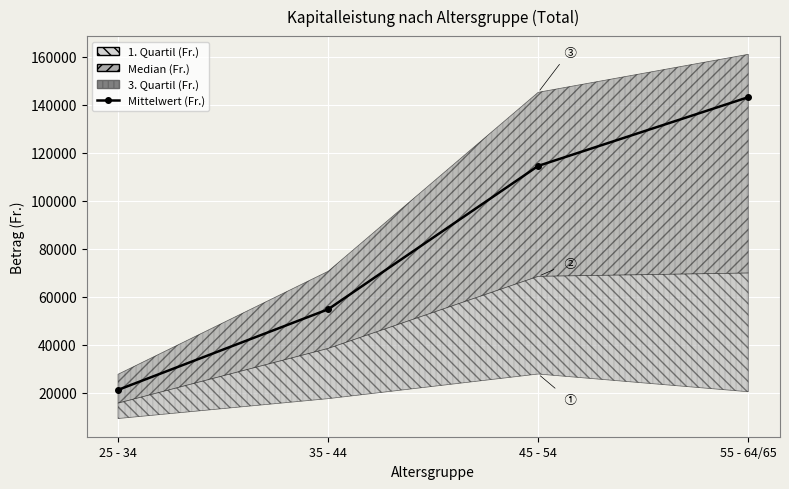

What is the ratio of the value at 45 - 54 to the value at 25 - 34?

5.4